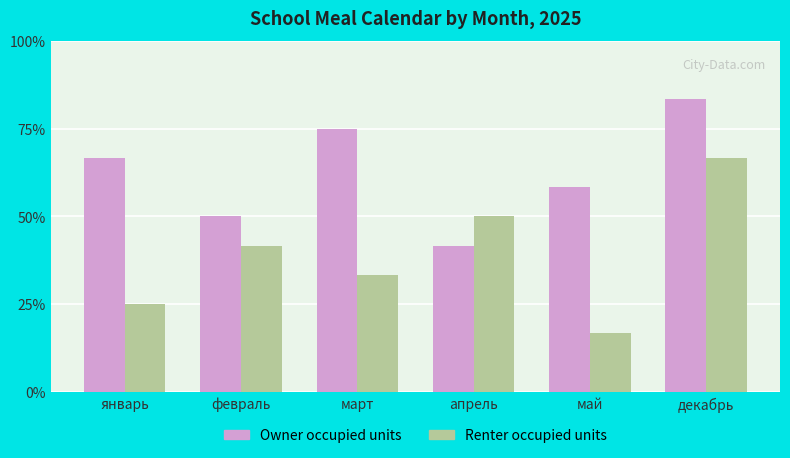

Rank the series at март from highest to lowest value.

Owner occupied units, Renter occupied units